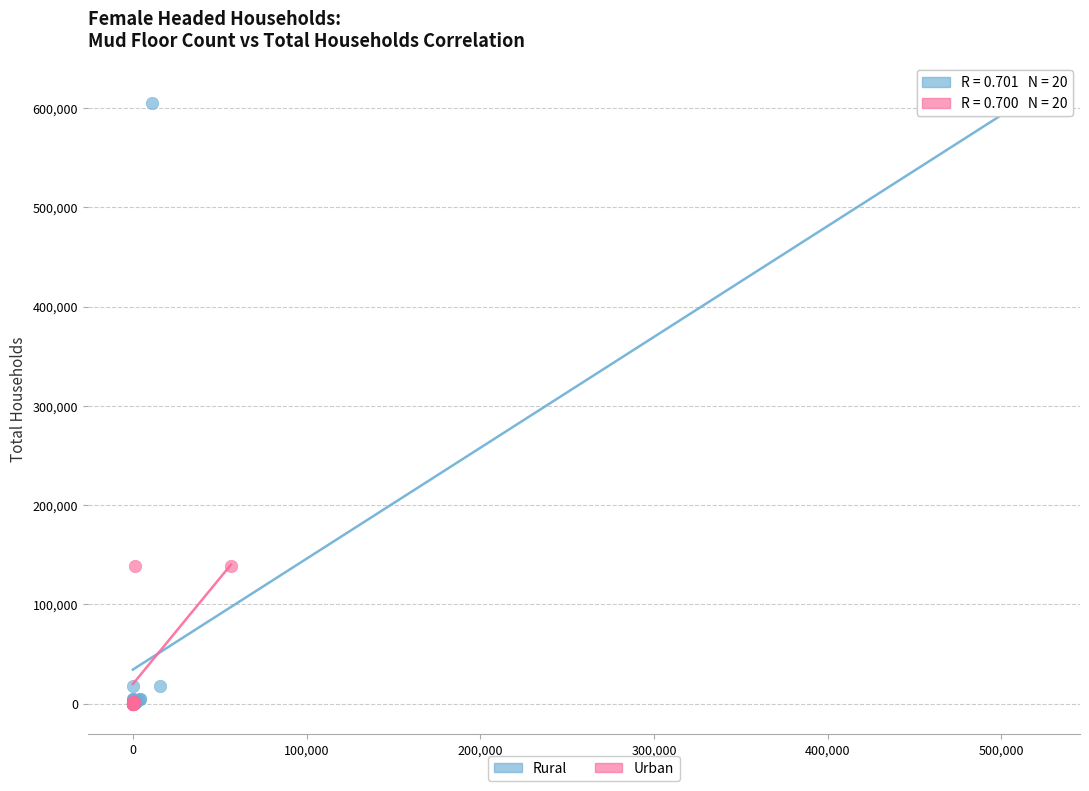

Which series has the largest Y range (max minus min)?

Rural